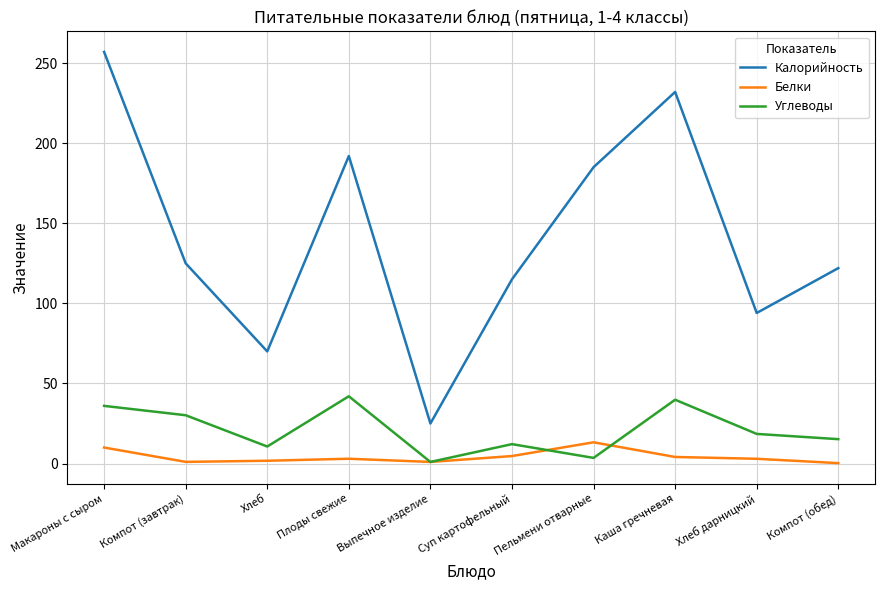

List the series in order of their peak value, lowest first.

Белки, Углеводы, Калорийность